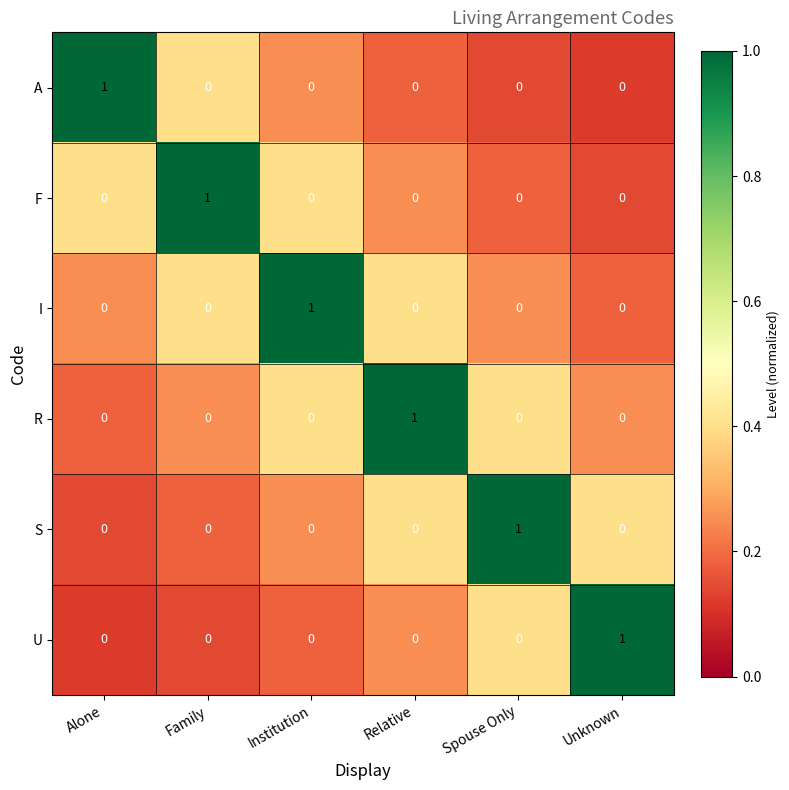

How many F values are between 0 and 1?

6